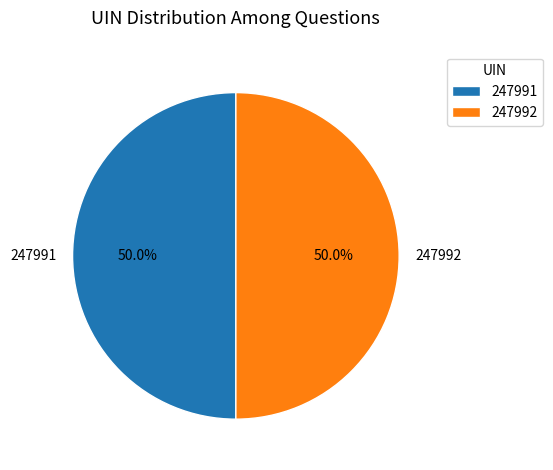

Do 247992 and 247991 together represent more than half of the pie?

Yes